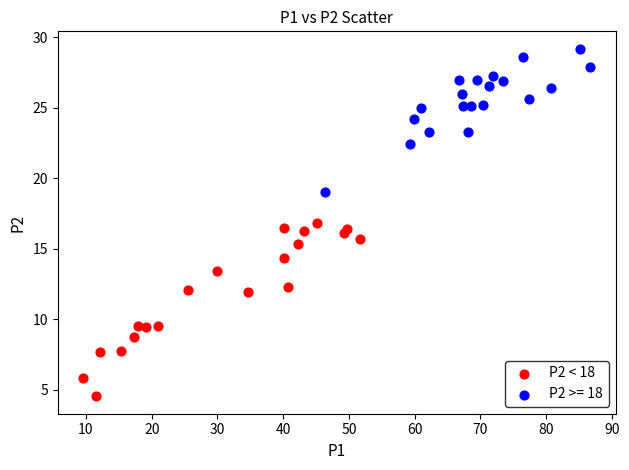

Which series reaches the minimum Y coordinate?

P2 < 18